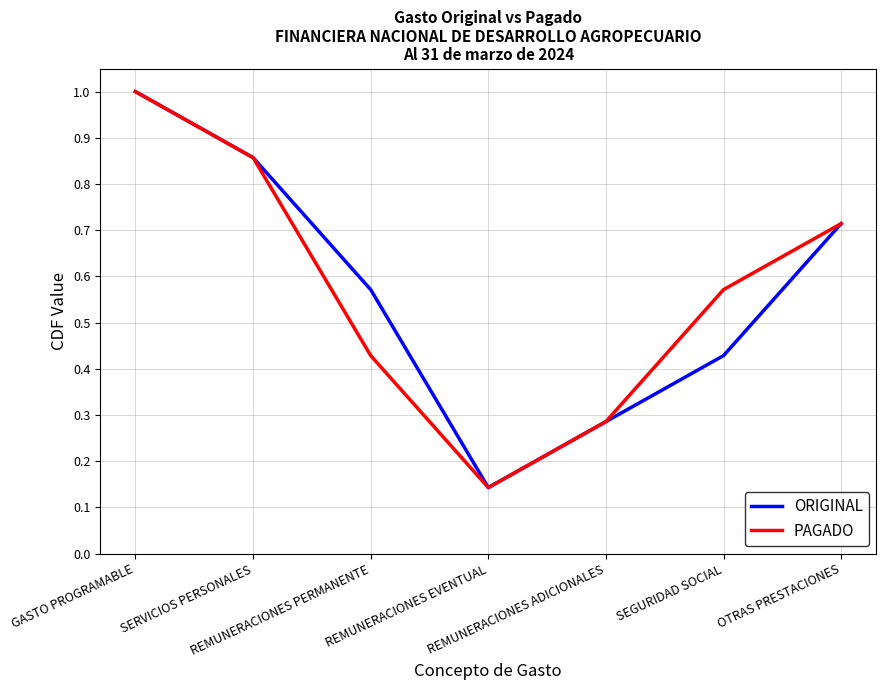

Is this an area chart (filled region under the line)?

No